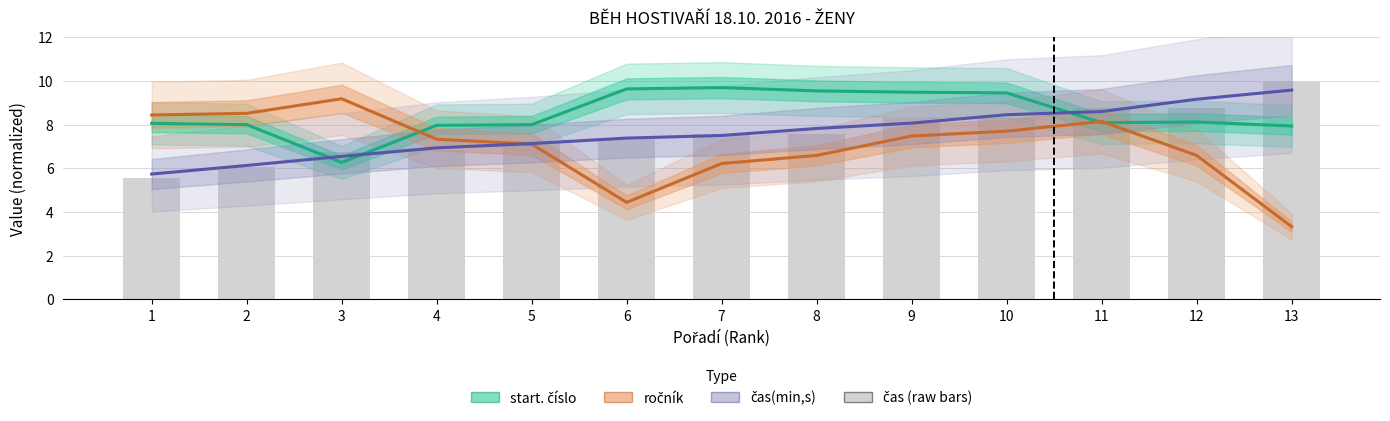

Which category has the lowest value across all series?

13